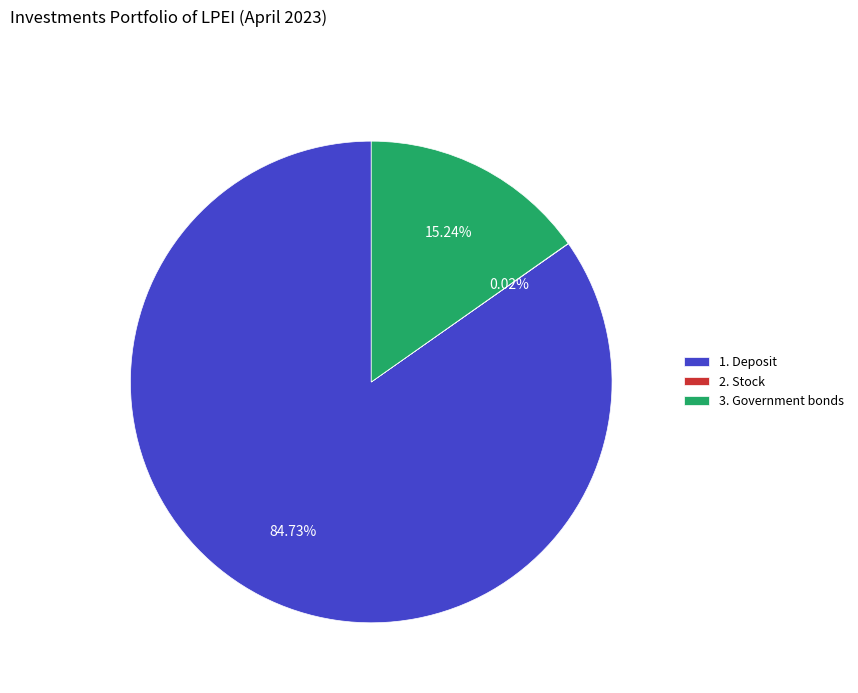

Is there a majority slice in this chart?

Yes